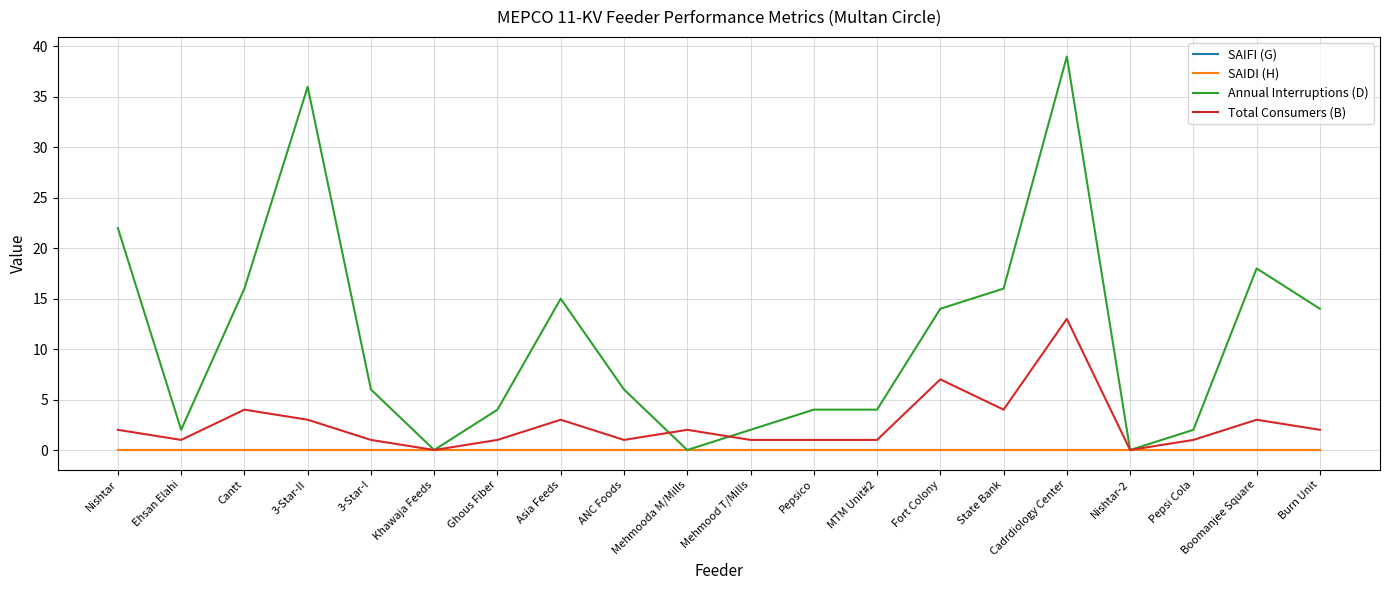

How many lines are shown in the chart?

4